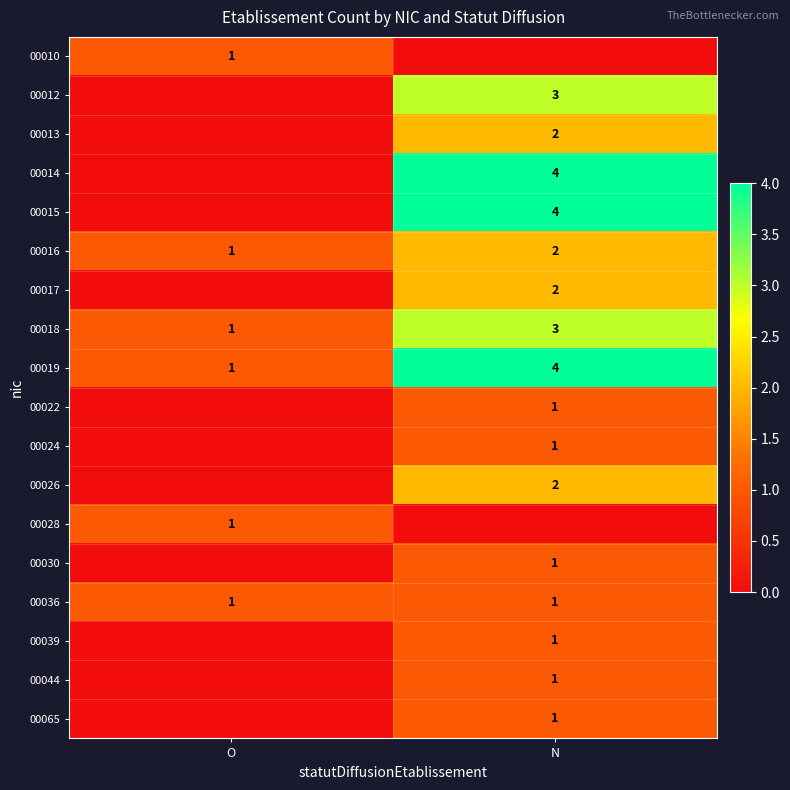

Between O and N, which is larger?

O